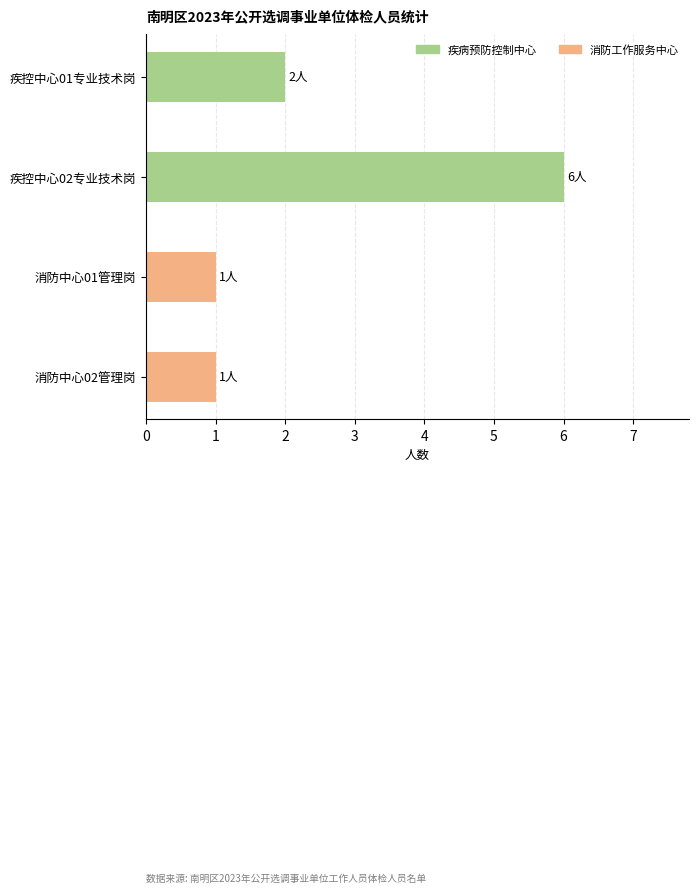

How many data points are less than 2?

2